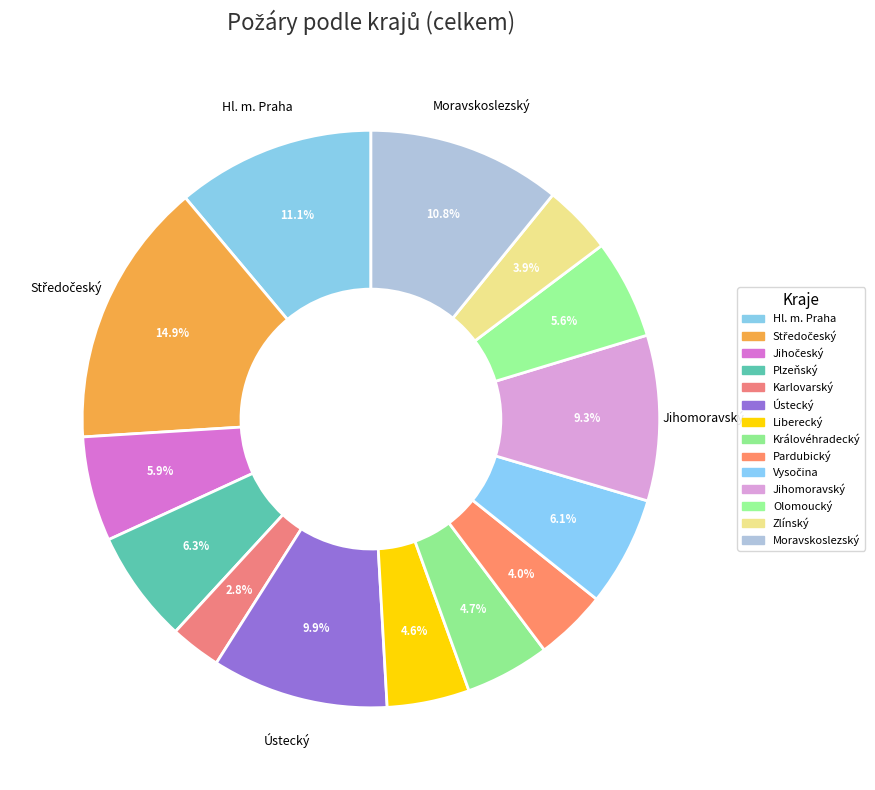

How many slices are in this pie chart?

14